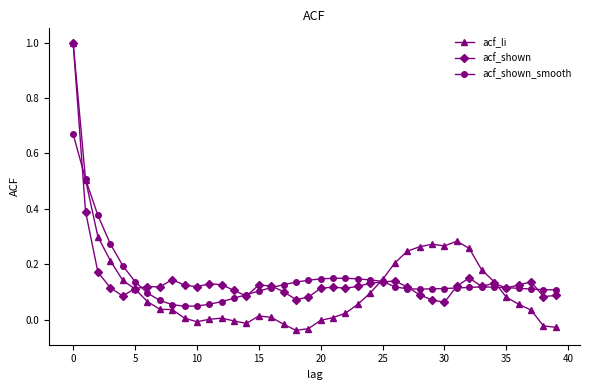

Which series has the widest spread of values?

acf_li